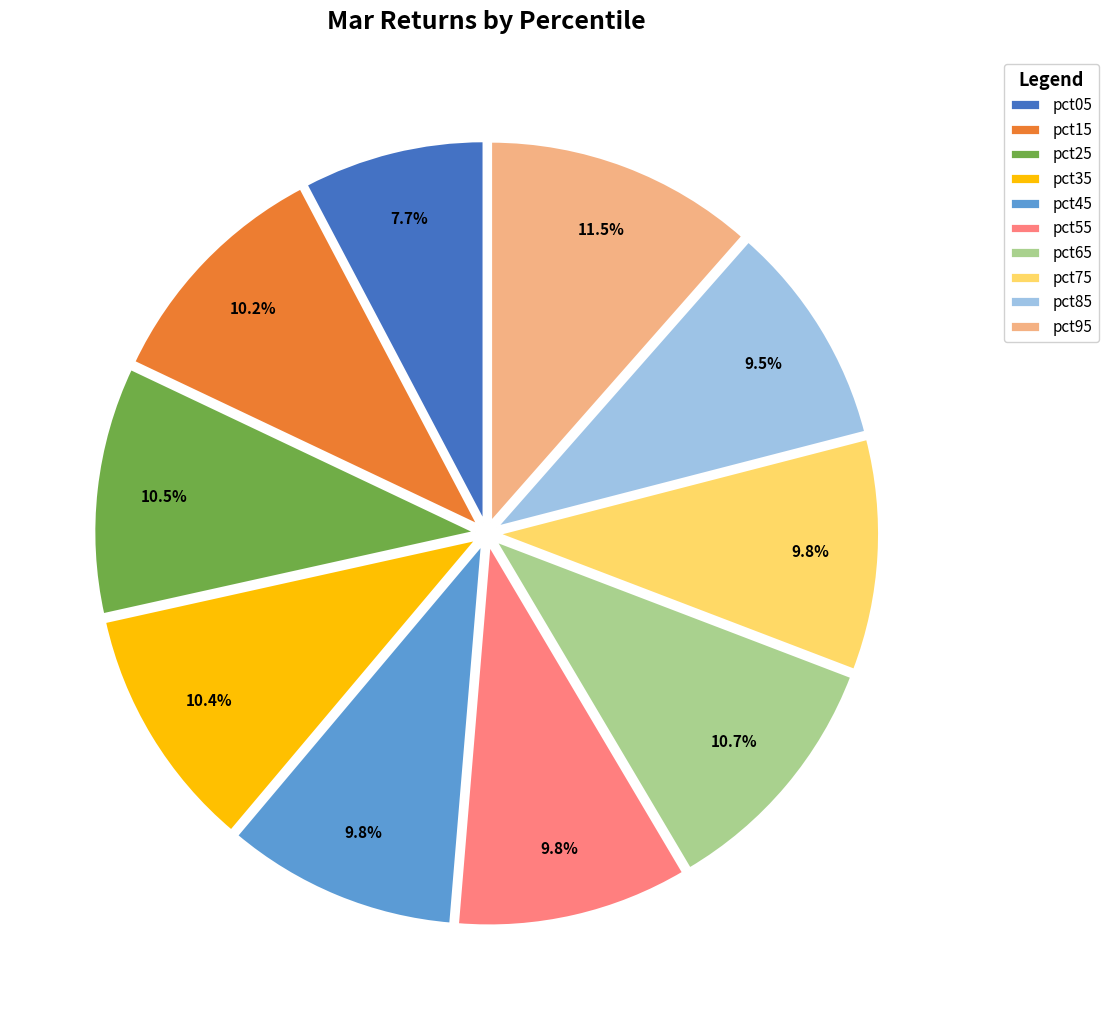

What percentage is NOT represented by pct05?

92.3%